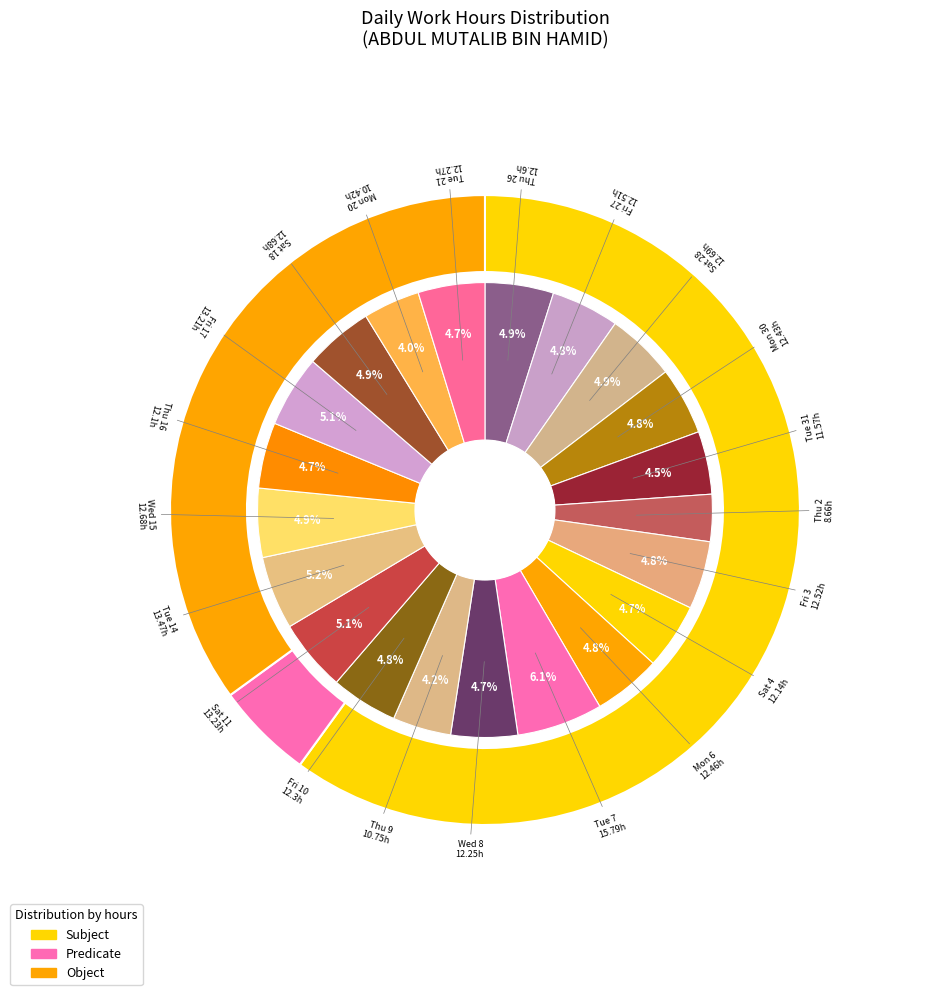

How much of the chart is everything except Sat 11?

94.9%